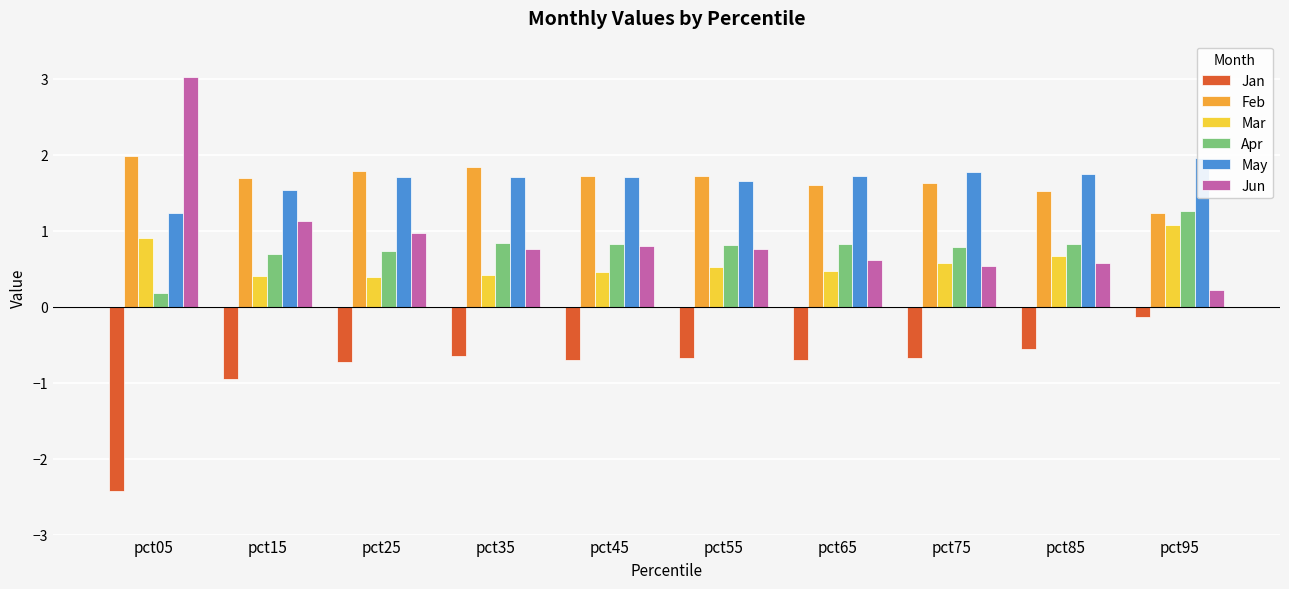

How many groups of bars are there?

10